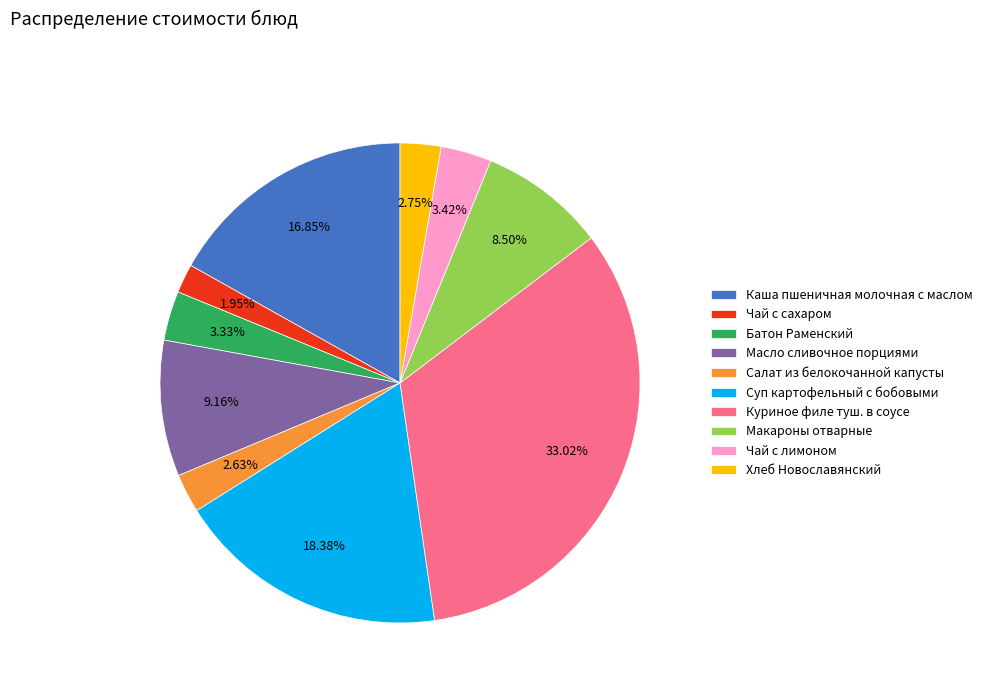

Does any single category account for the majority?

No